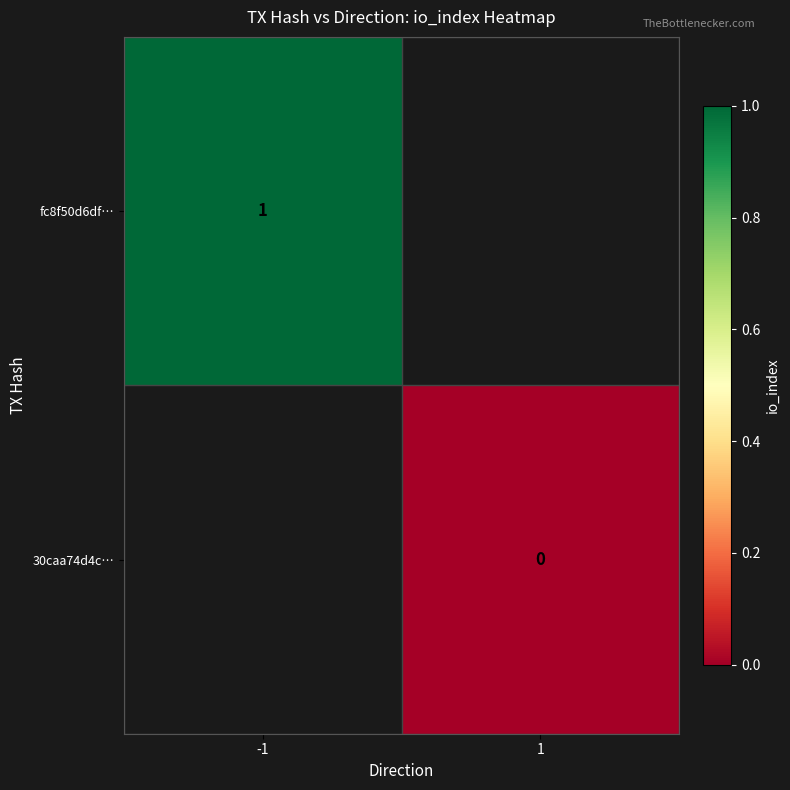

The value of fc8f50d6df… at -1 is 1. True or false?

True